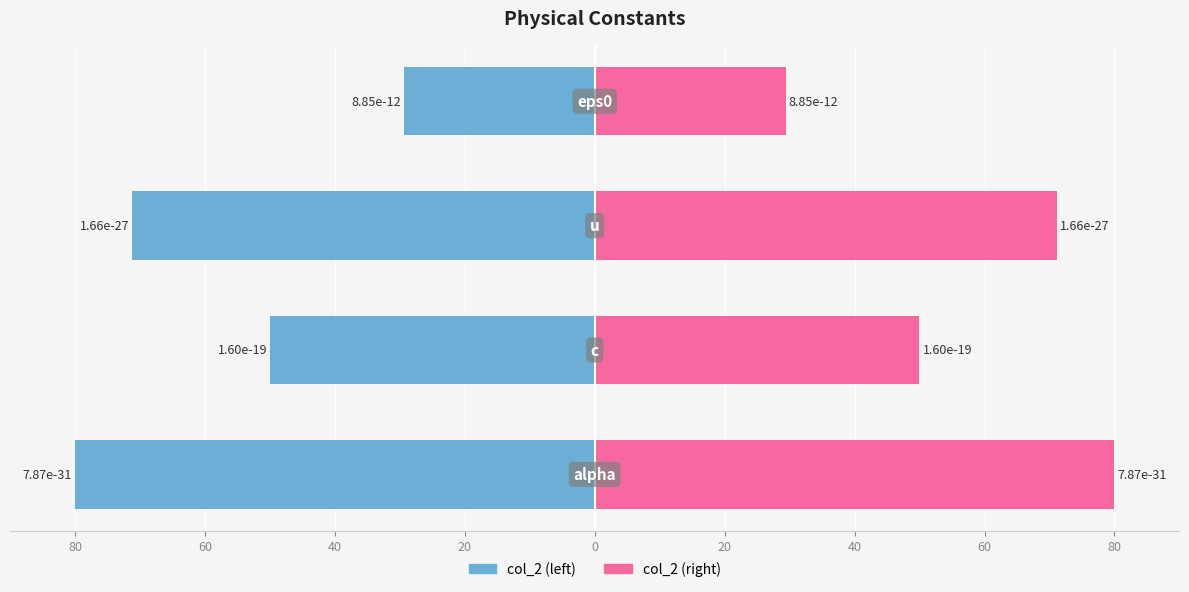

Are the bars grouped side by side (vs. stacked)?

Yes